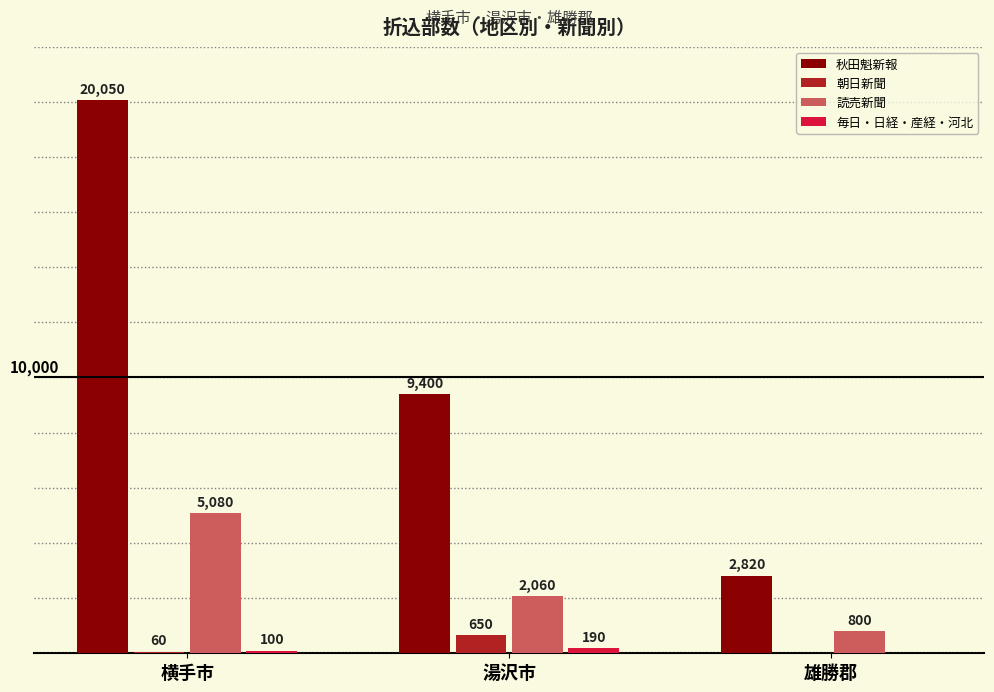

At which category is the sum across all series the highest?

横手市